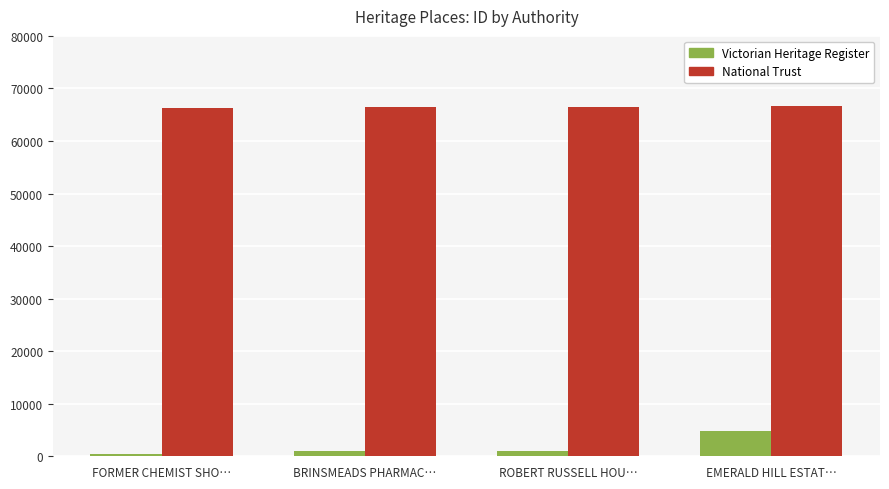

Which series has the widest spread of values?

Victorian Heritage Register